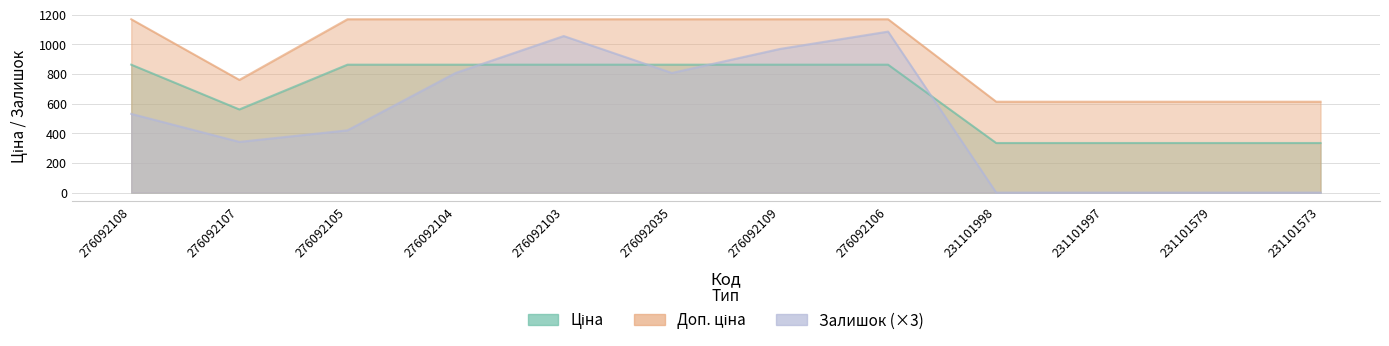

Does the chart display data point markers on the line(s)?

No